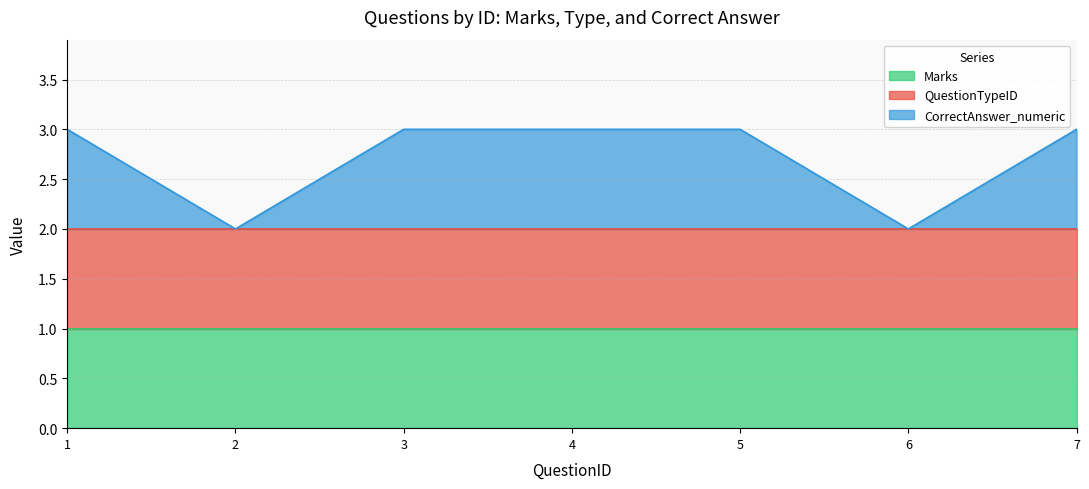

What are all the series names shown in the legend?

Marks, QuestionTypeID, CorrectAnswer_numeric